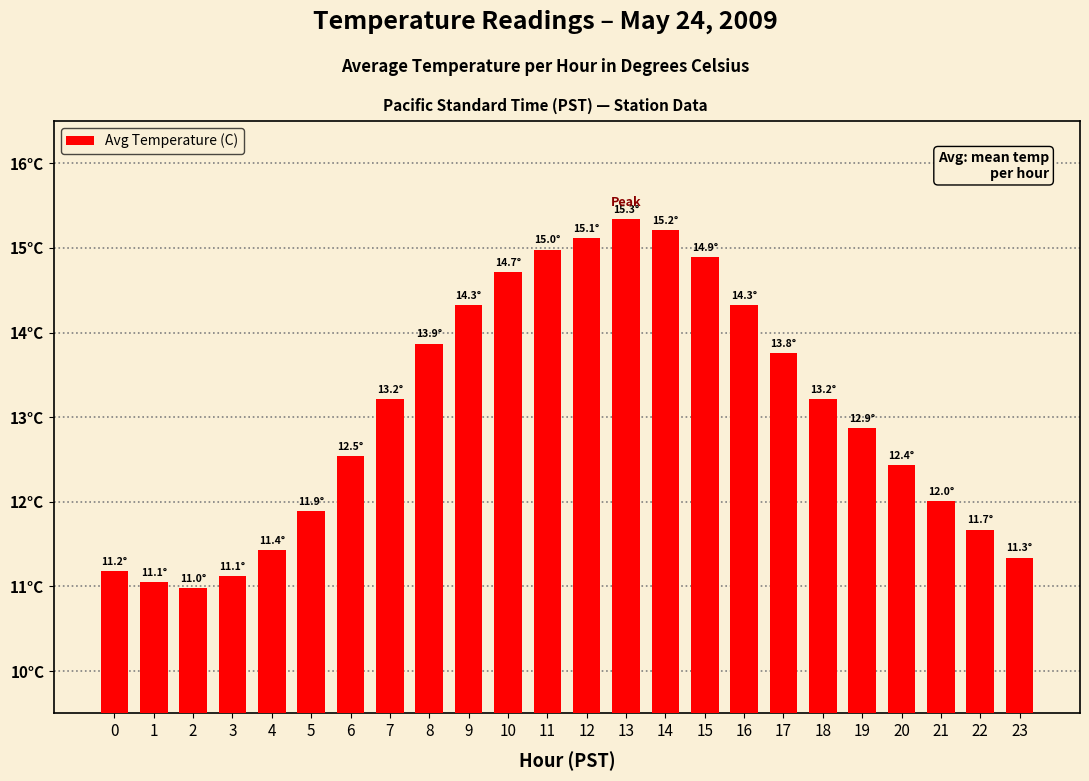

What is the difference between the second highest and second lowest values?

4.2